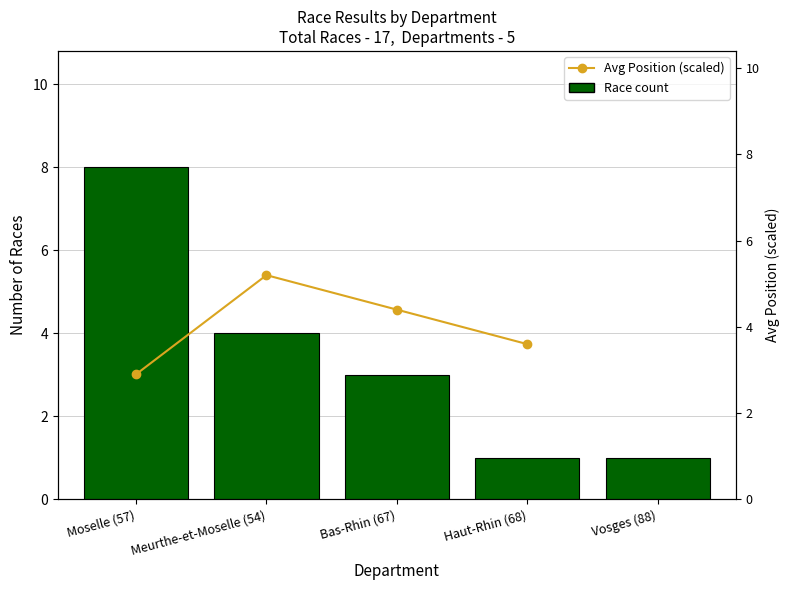

Which series has the largest total across all categories?

Race count